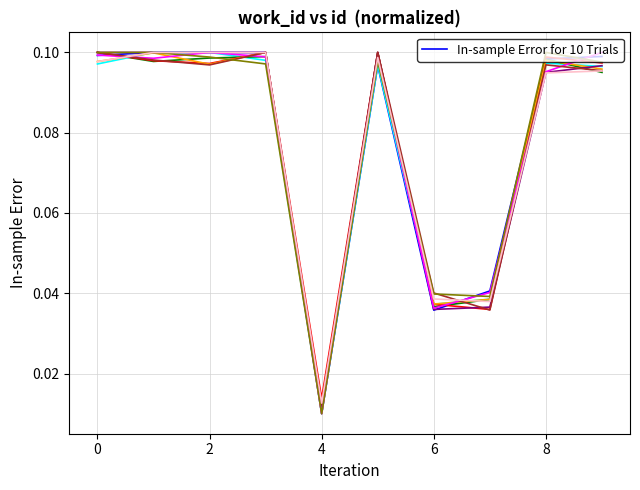

How many categories are shown in the chart?

10